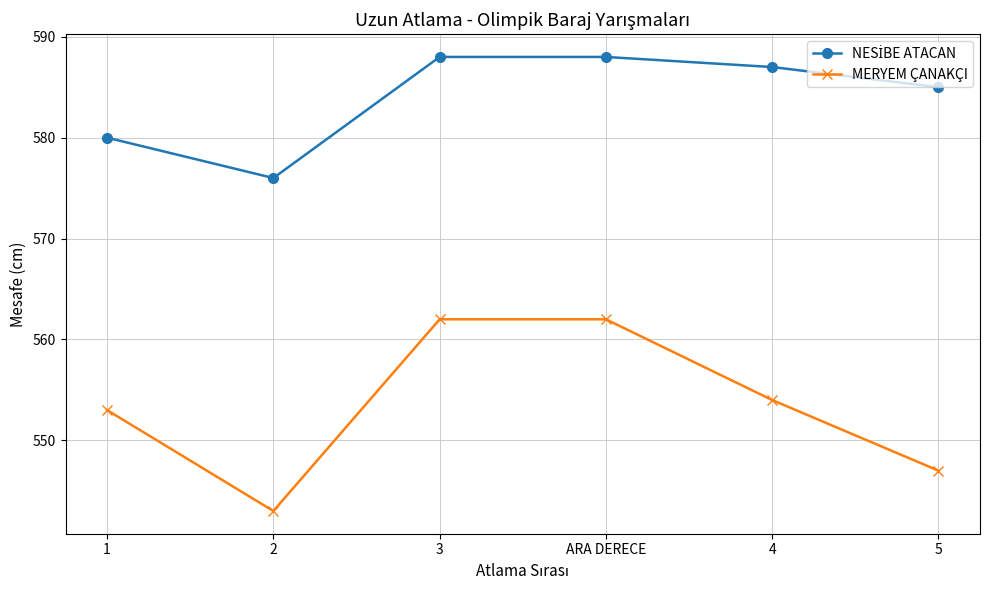

Where is the first local minimum for MERYEM ÇANAKÇI?

2